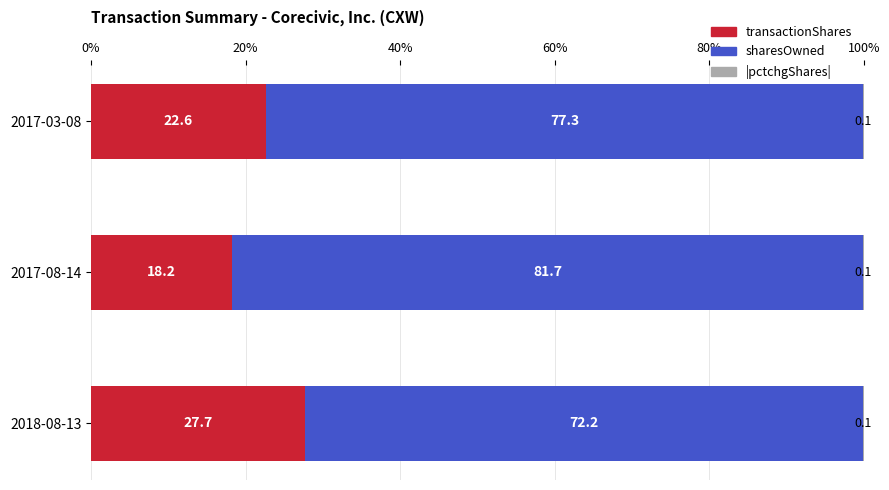

Where is transactionShares nearest to the value 22?

2017-03-08